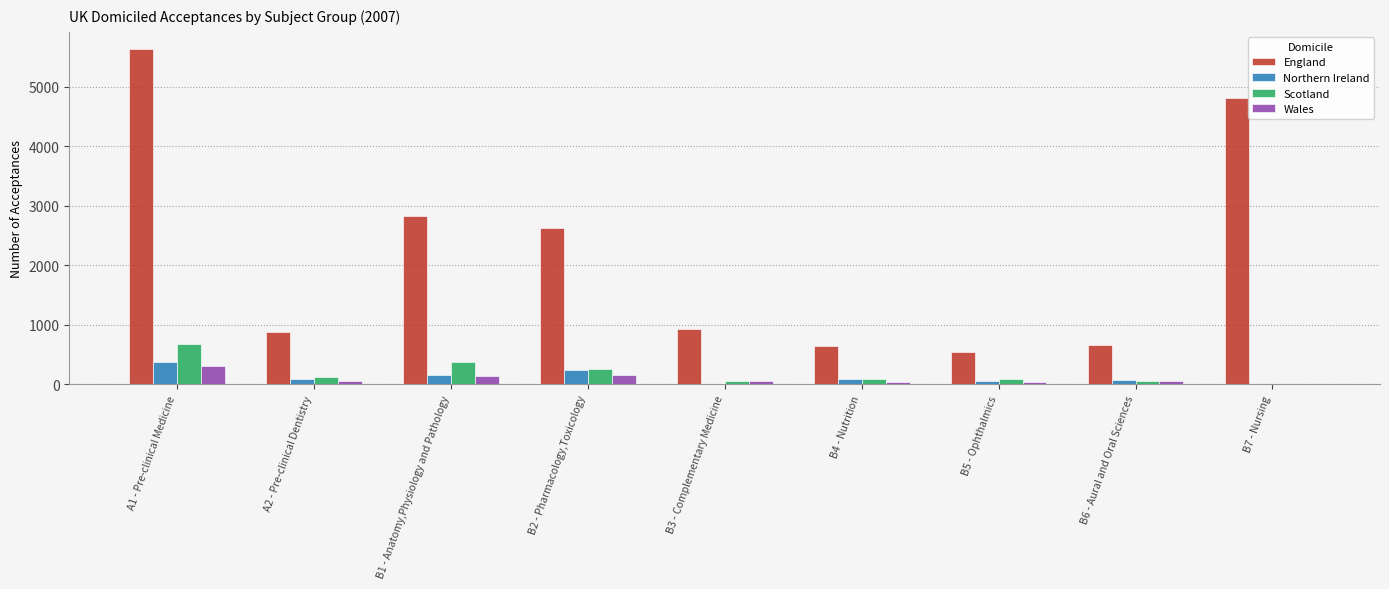

Where is Northern Ireland nearest to the value 190?

B1 - Anatomy,Physiology and Pathology